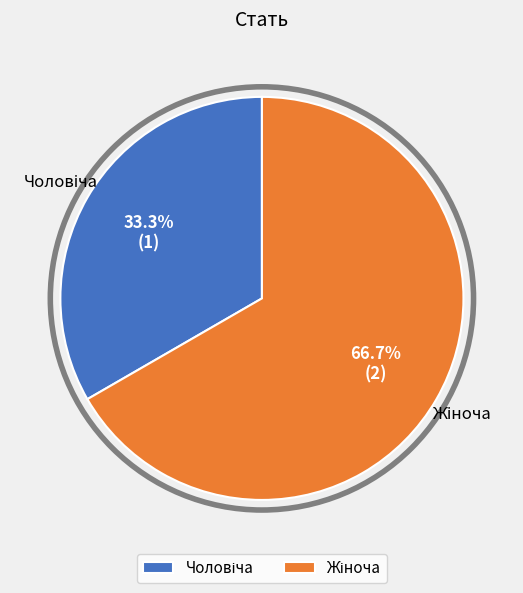

How many segments does this pie chart have?

2